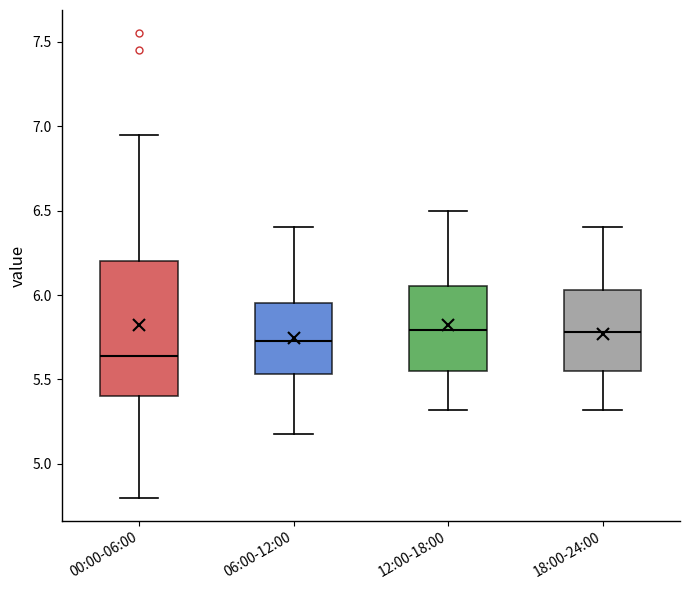

Reading left to right, read every box against the y-axis: the position of its median line, the range the box covers, and the ends of its whiskers. The values are not printed on the chart, so give them approximately, as read against the axis.

00:00-06:00: median 5.65, box 5.40 to 6.20, whiskers 4.80 to 6.95
06:00-12:00: median 5.75, box 5.55 to 5.95, whiskers 5.20 to 6.40
12:00-18:00: median 5.80, box 5.55 to 6.05, whiskers 5.30 to 6.50
18:00-24:00: median 5.80, box 5.55 to 6.05, whiskers 5.30 to 6.40